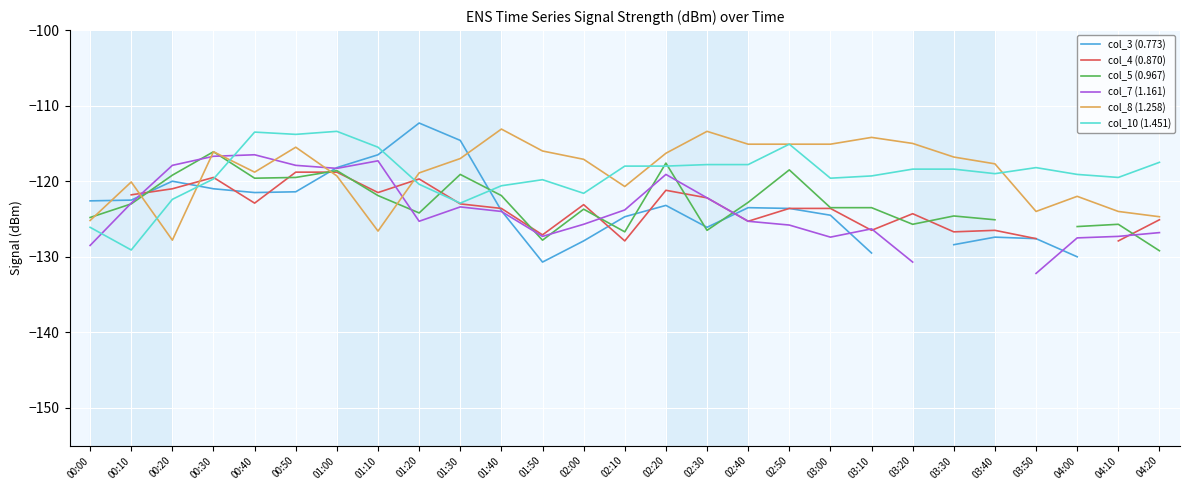

What is the total value across all series at 03:00?

-733.7